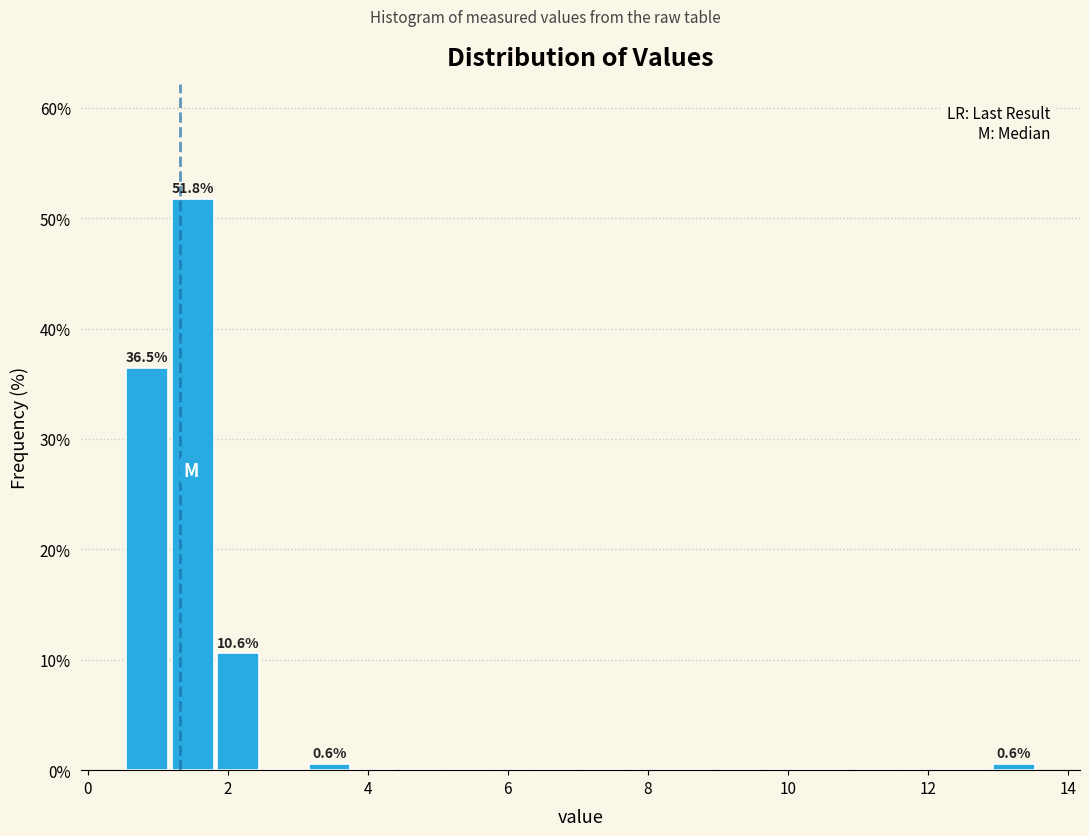

Around what value on the x-axis is the tallest bar? Give the approximate position of its centre, as read against the axis.

1.4